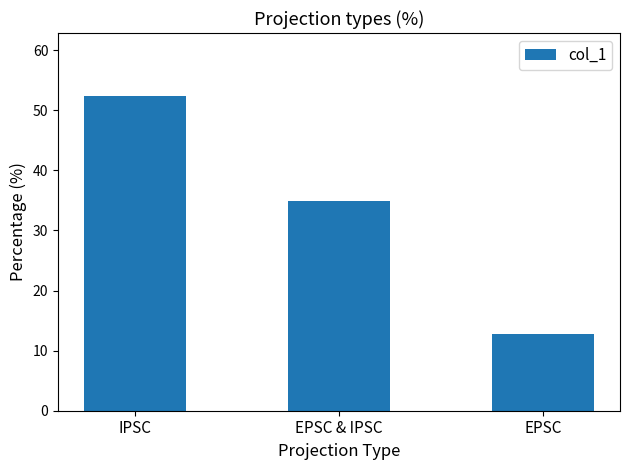

How many bars are there in total?

3